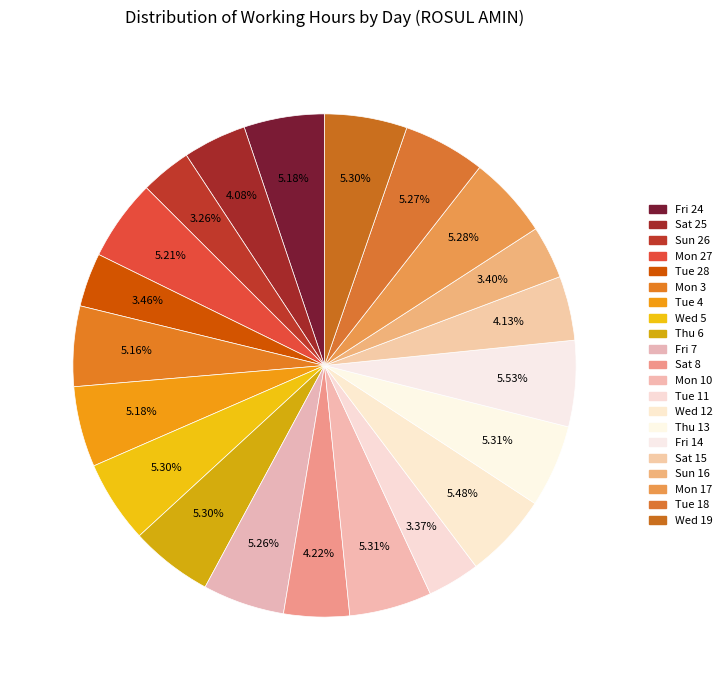

Does any single category account for the majority?

No